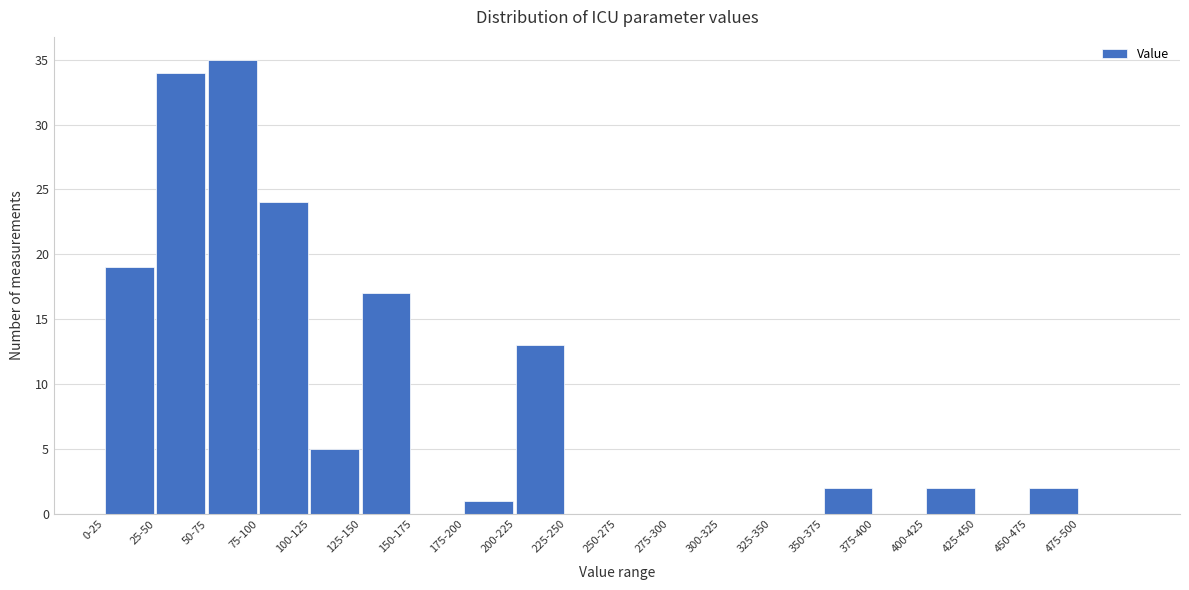

Reading right to left, extract all data points from this chart.

475-500=0	450-475=2	425-450=0	400-425=2	375-400=0	350-375=2	325-350=0	300-325=0	275-300=0	250-275=0	225-250=0	200-225=13	175-200=1	150-175=0	125-150=17	100-125=5	75-100=24	50-75=35	25-50=34	0-25=19